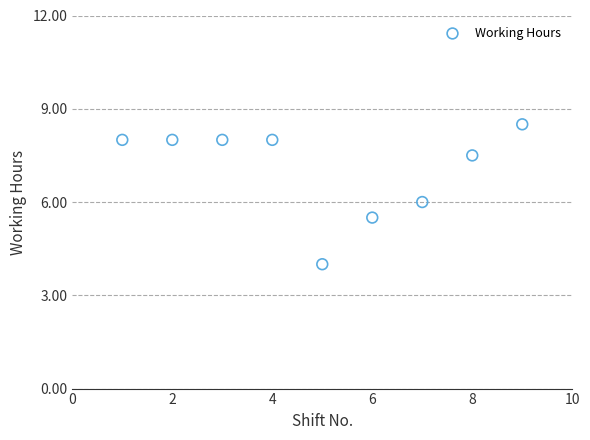

What is the range of Y values (max minus min)?

4.5